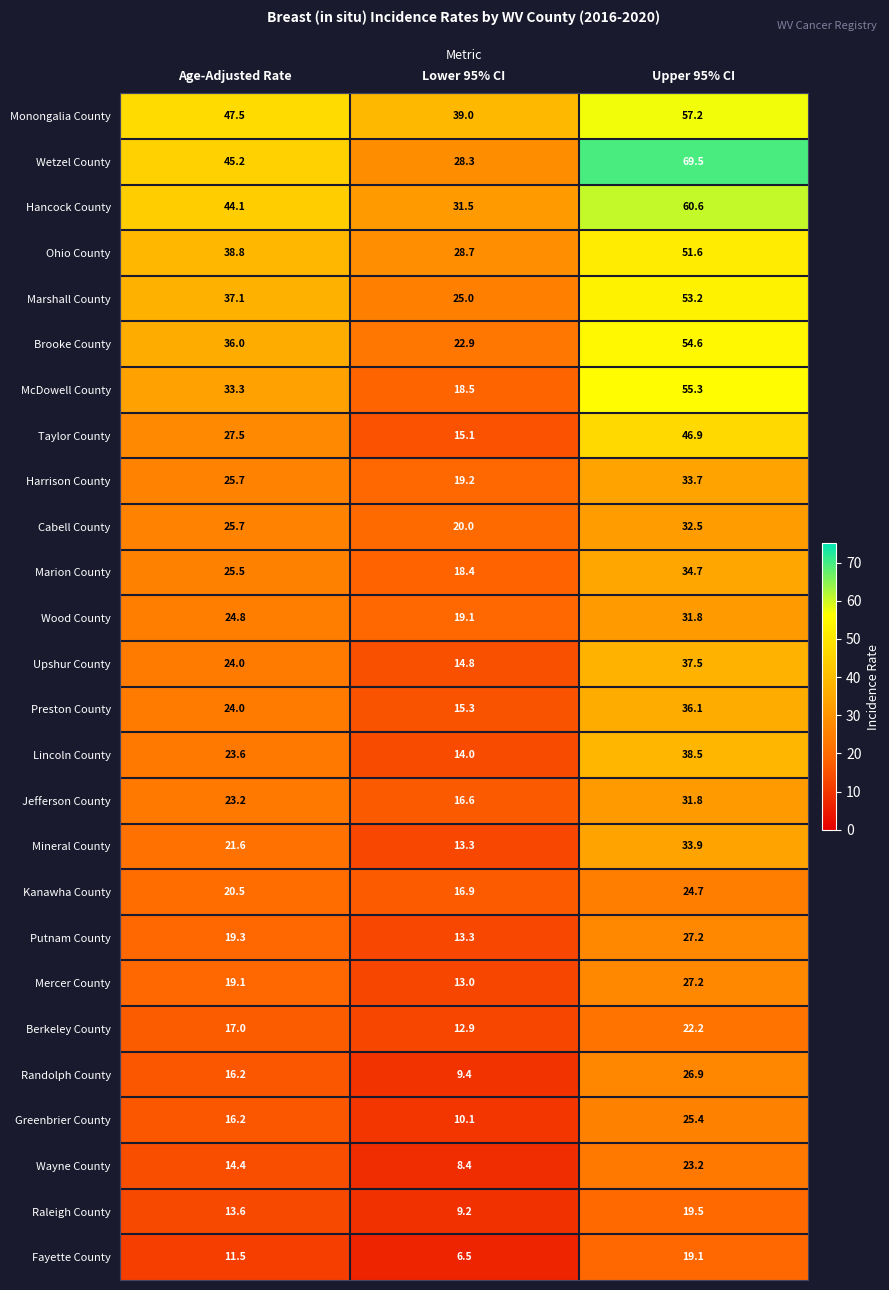

Read the Kanawha County value at Lower 95% CI.

16.9